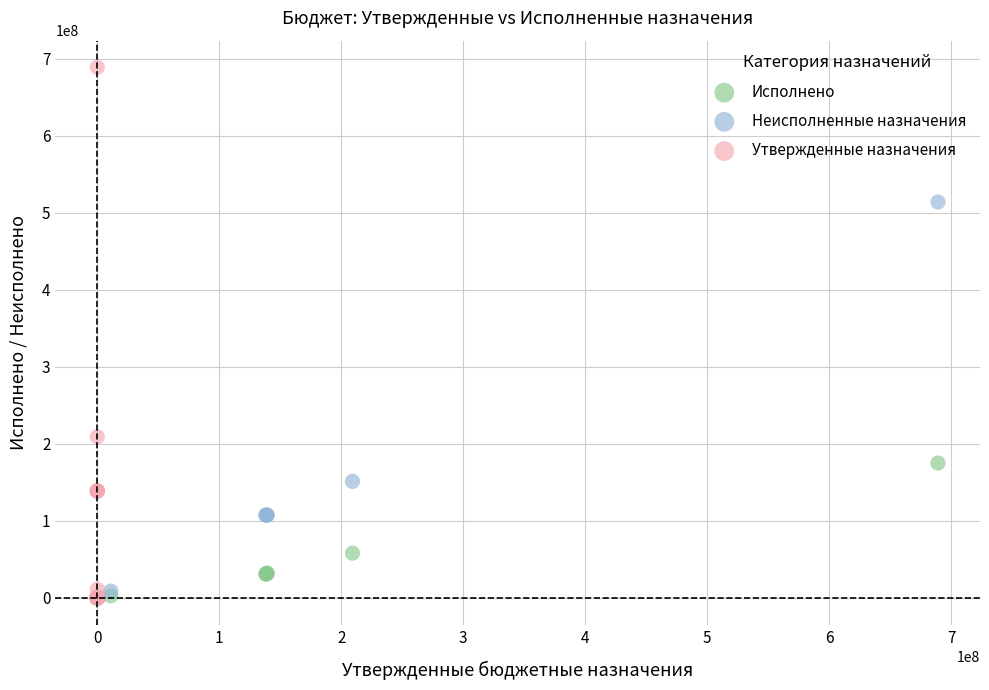

Which series has the largest Y range (max minus min)?

Утвержденные назначения